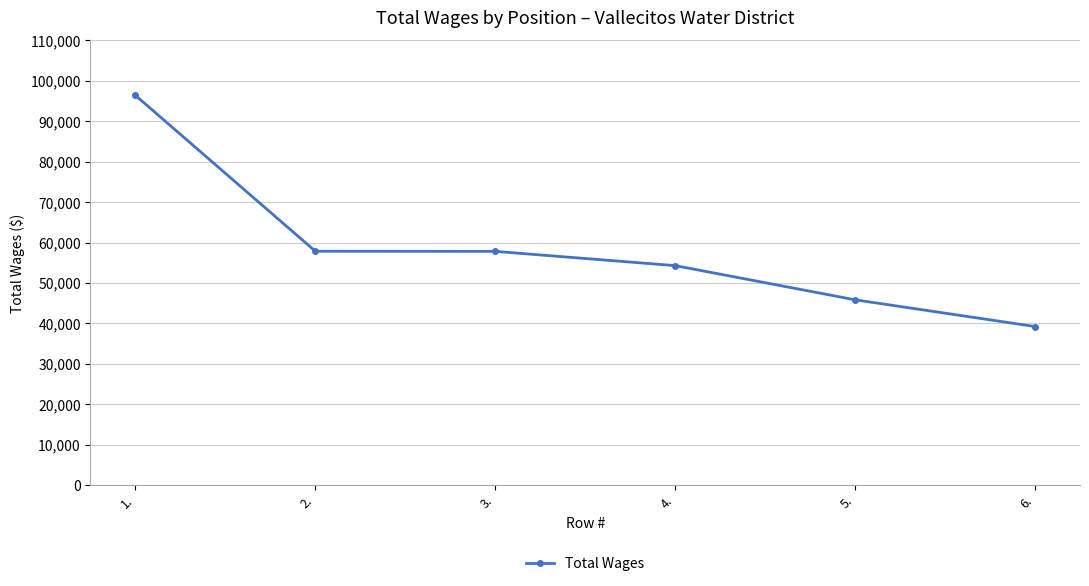

What is the label of the 1st point from the right?

6.